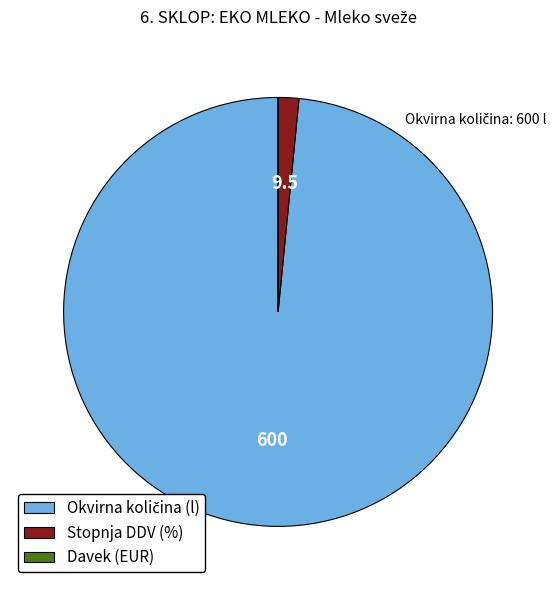

True or false: Stopnja DDV (%) accounts for 2% of the total.

True